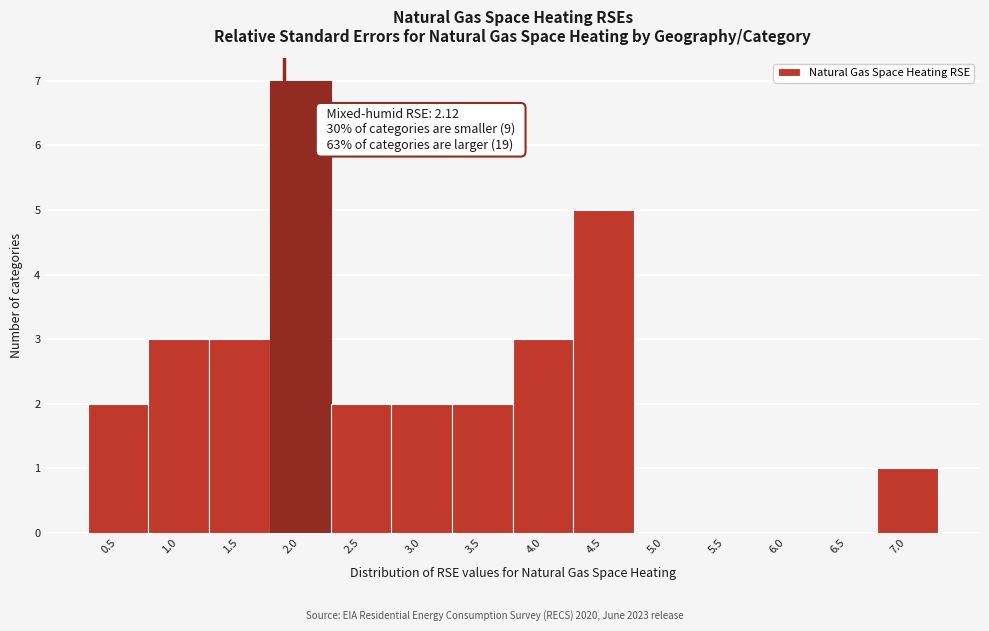

Reading left to right, extract all data points from this chart.

0.5=2	1.0=3	1.5=3	2.0=7	2.5=2	3.0=2	3.5=2	4.0=3	4.5=5	5.0=0	5.5=0	6.0=0	6.5=0	7.0=1